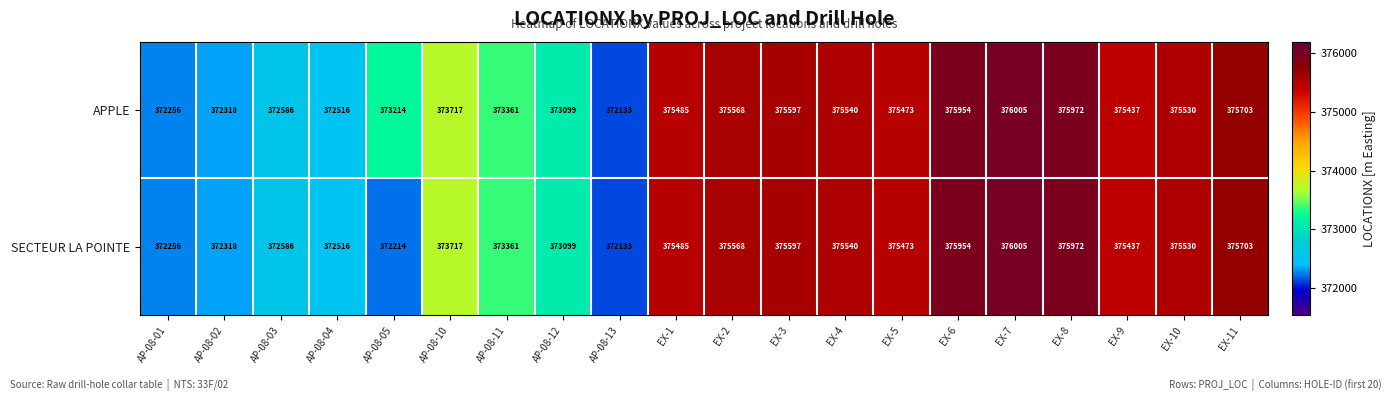

The value of APPLE at EX-1 is 375485. True or false?

True